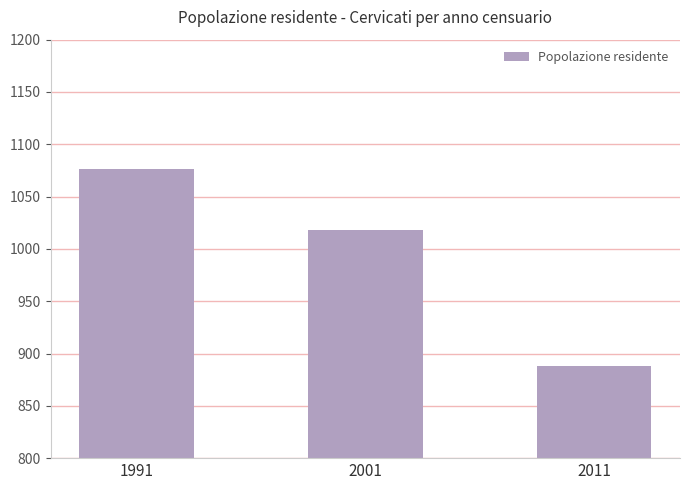

What is the difference between the values at 1991 and 2001?

58